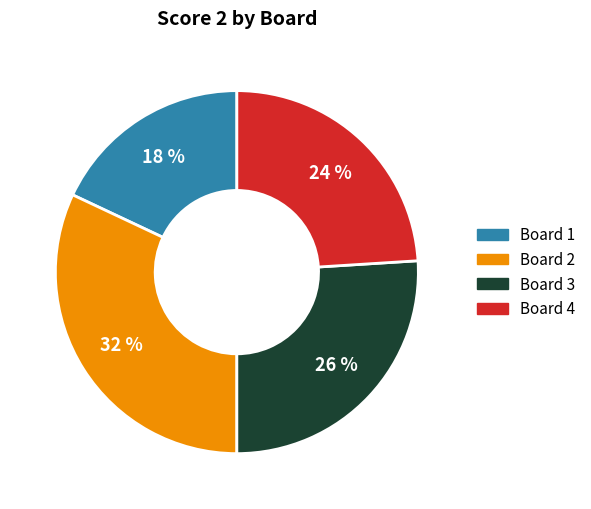

True or false: Board 1 accounts for 23% of the total.

False